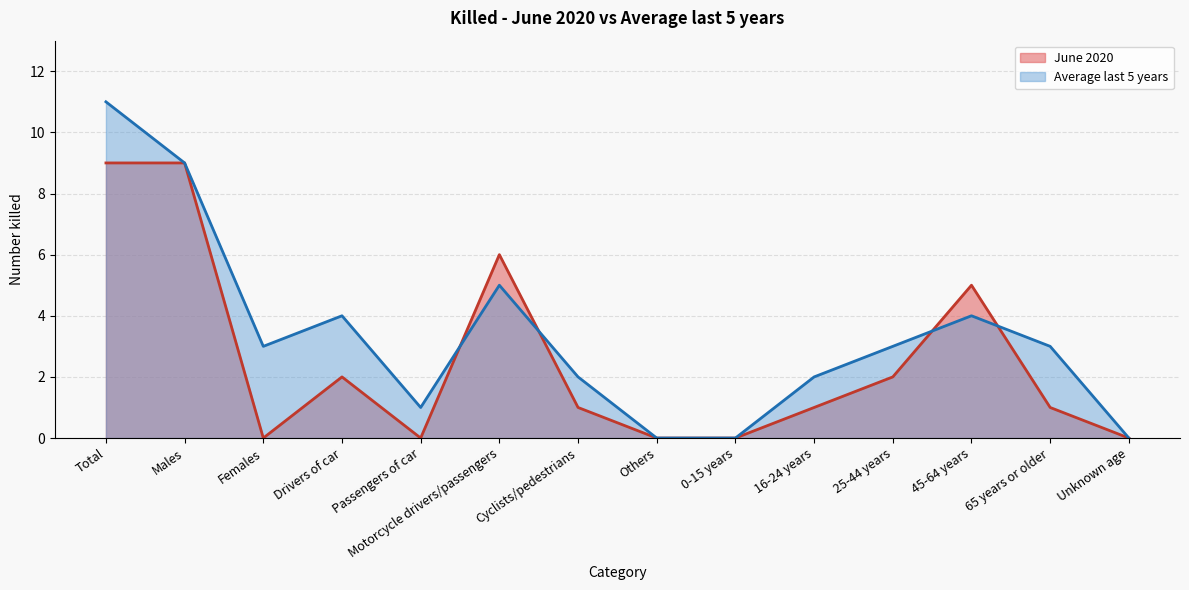

Where does the June 2020 series first go above 1?

Total